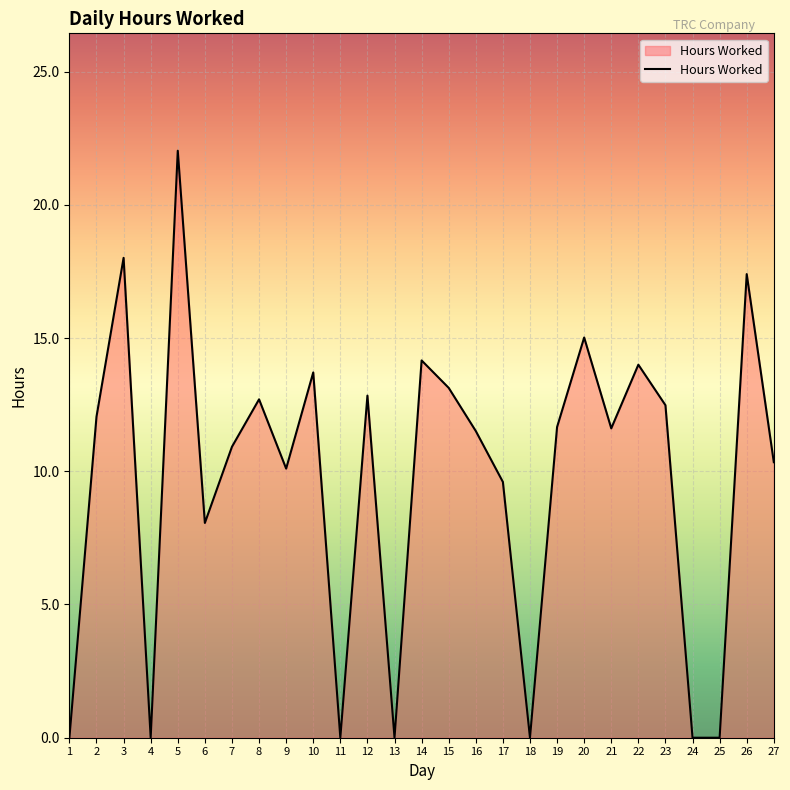

What is the maximum value shown in the chart?

22.0